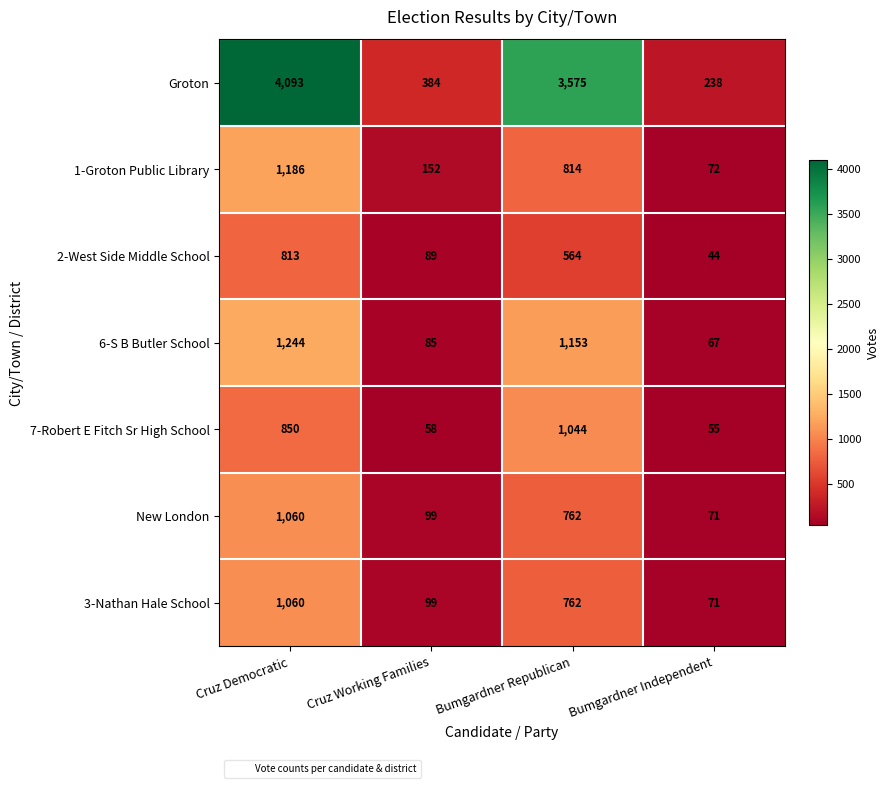

What is the sum of all Groton values?

8290